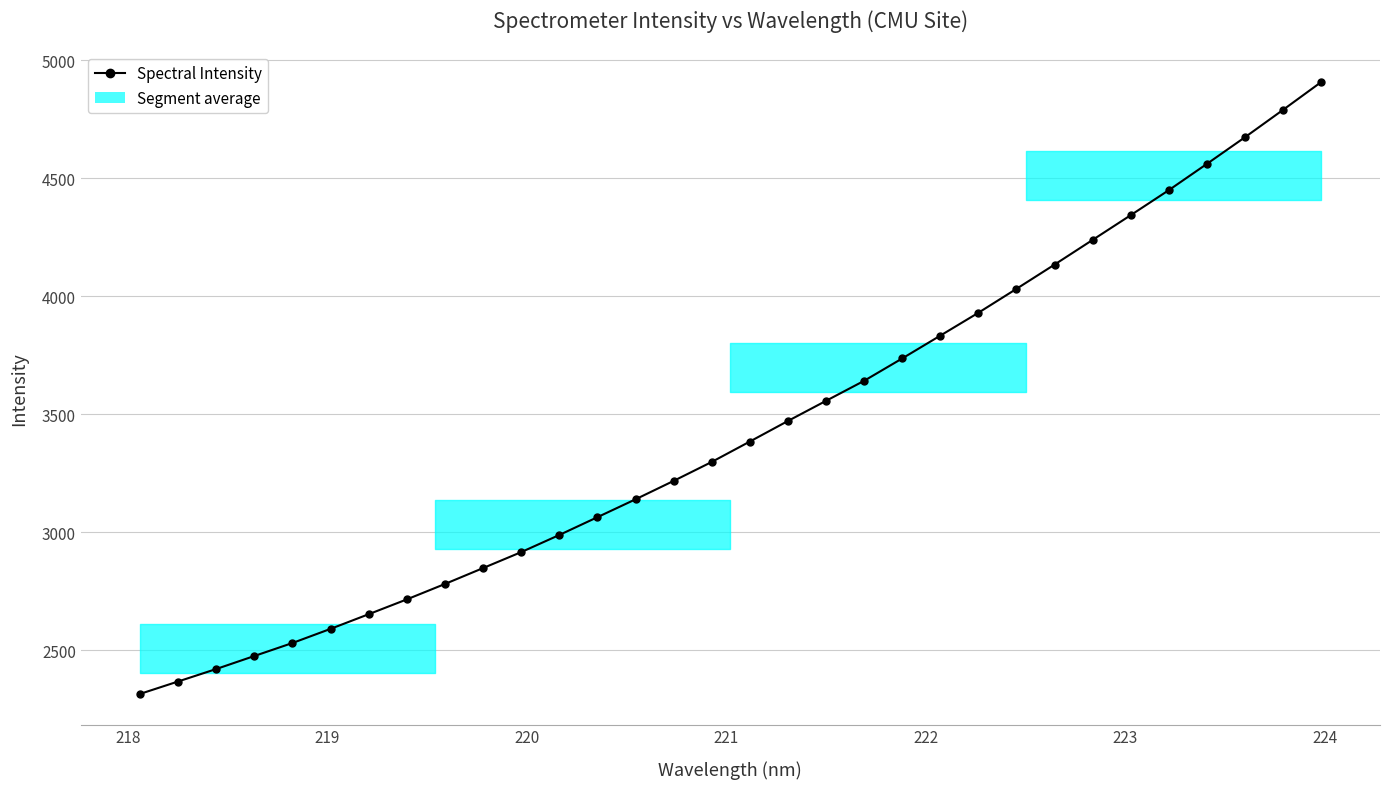

What is the minimum value shown in the chart?

2315.9